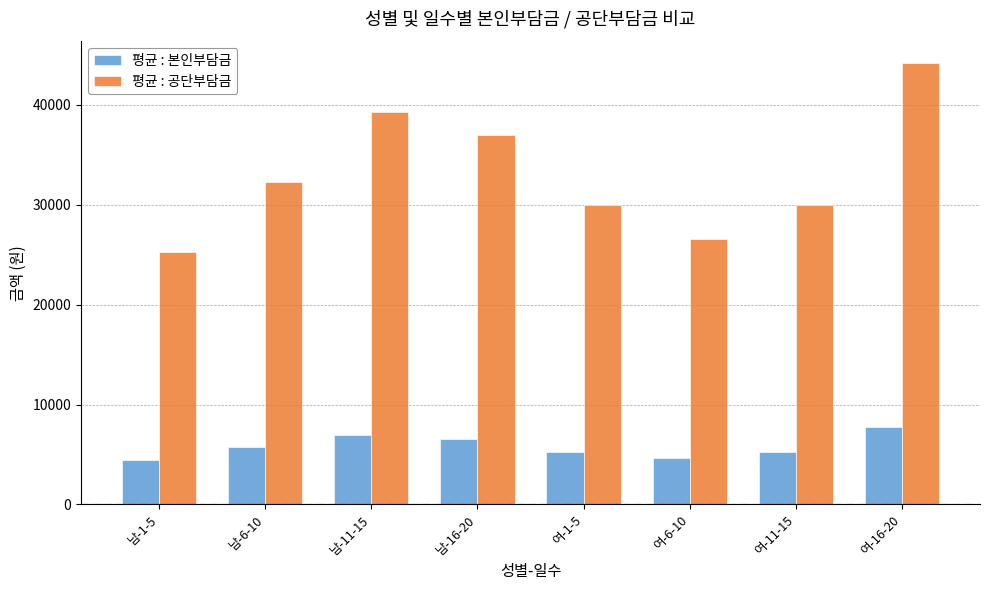

What is the smallest value displayed?

4463.0